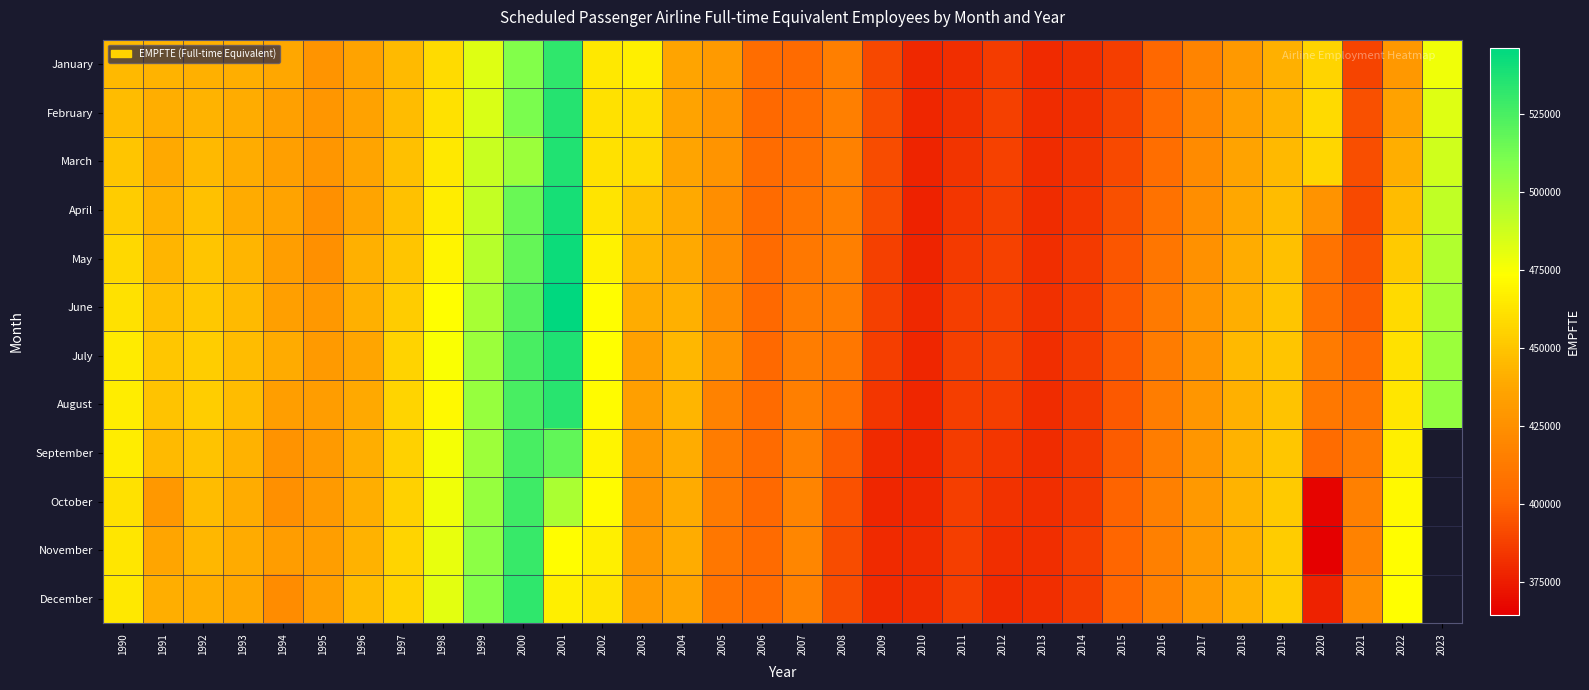

List the series in order of their peak value, lowest first.

September, October, November, December, January, August, February, March, July, April, May, June